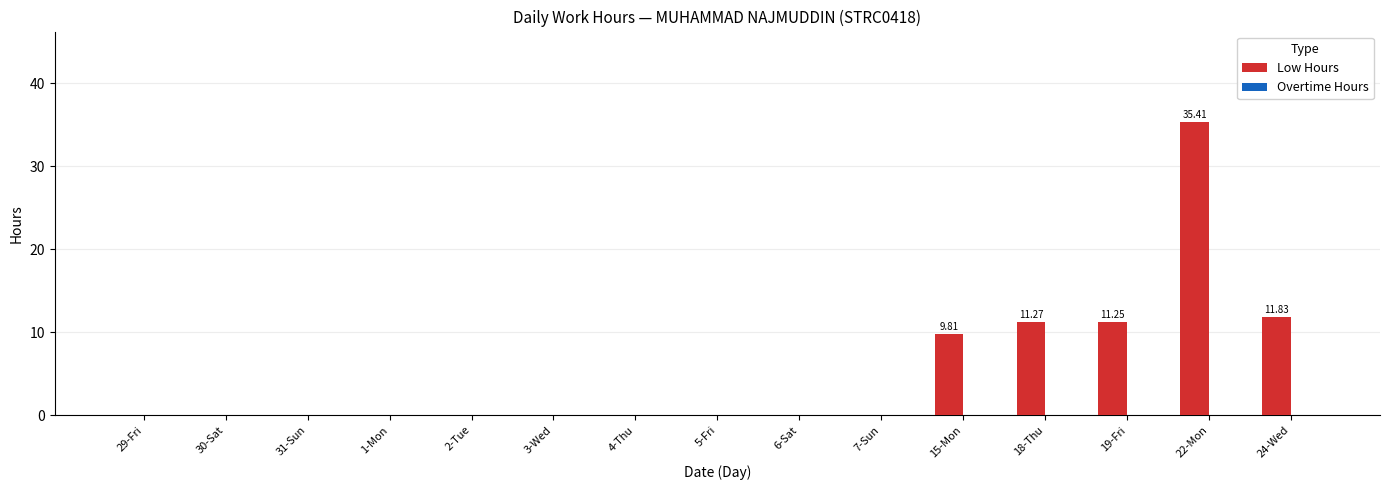

Between 24-Wed and 30-Sat, which is larger?

24-Wed